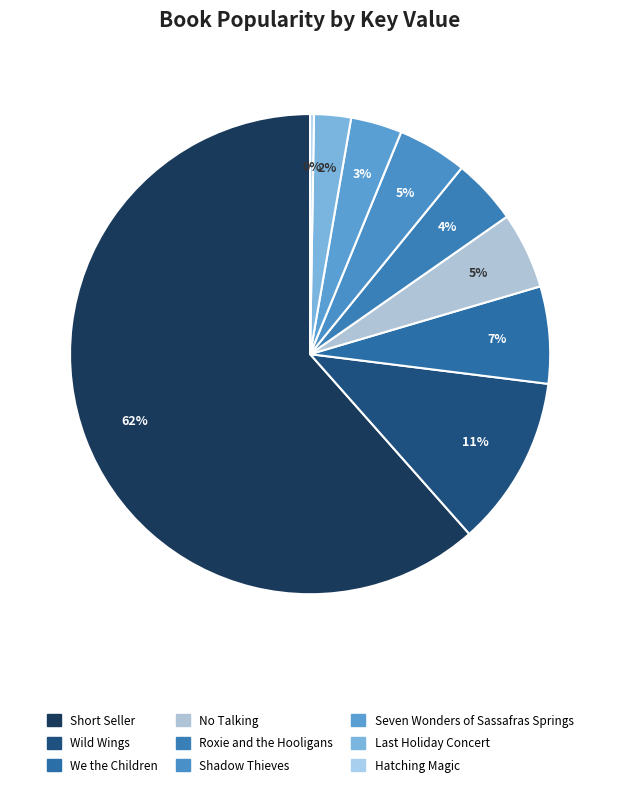

What is the change in value from No Talking to Roxie and the Hooligans?

-4736625